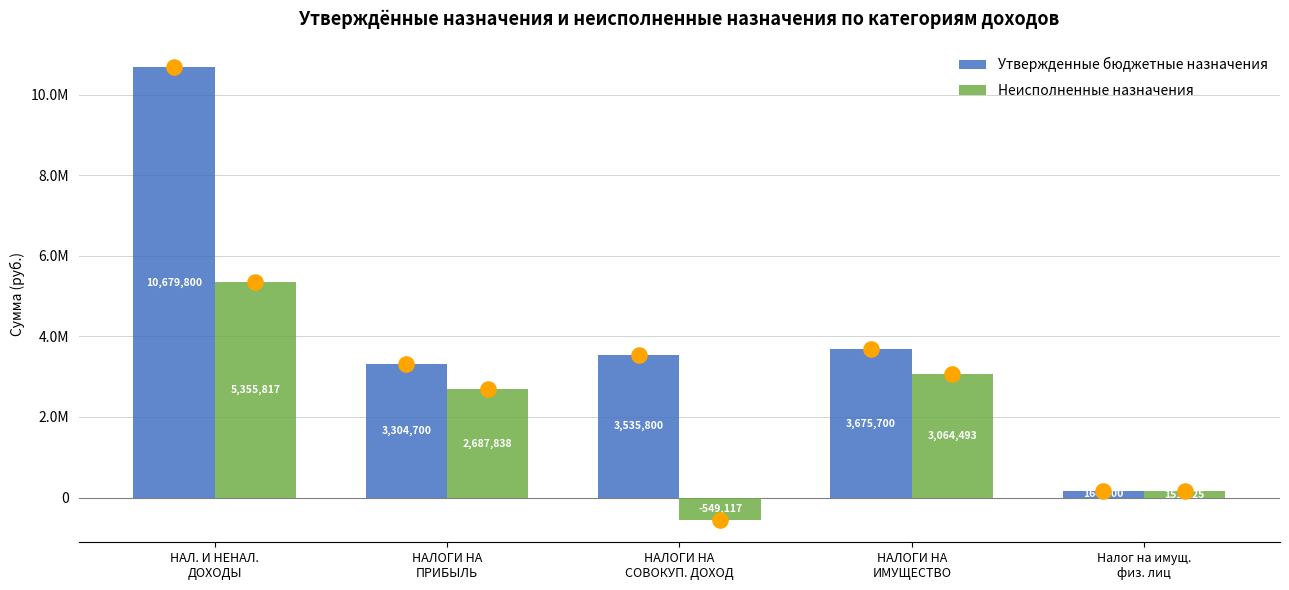

Which series reaches the maximum Y coordinate?

Утвержденные бюджетные назначения